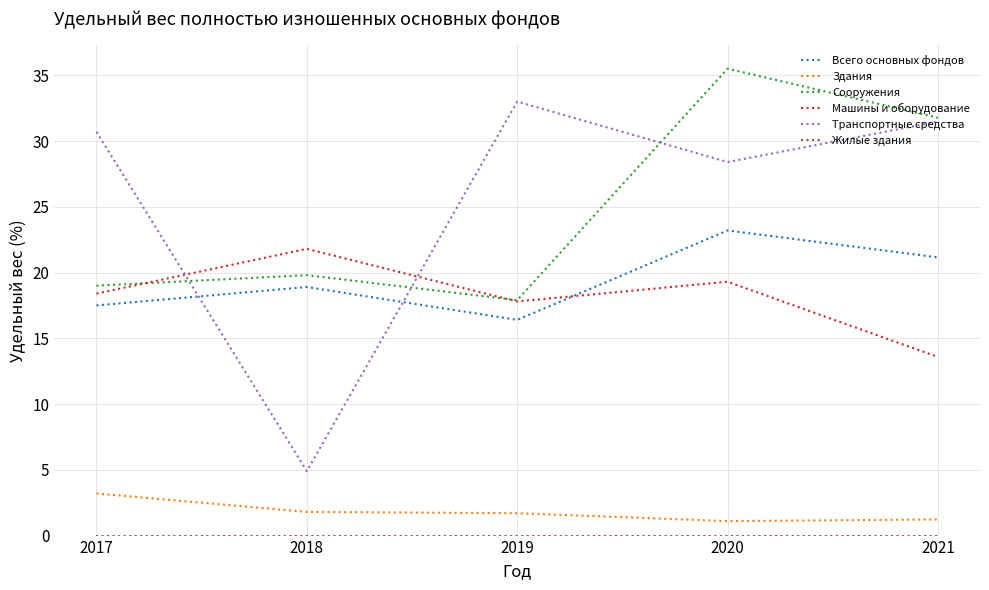

True or false: Транспортные средства and Здания cross at least once.

False